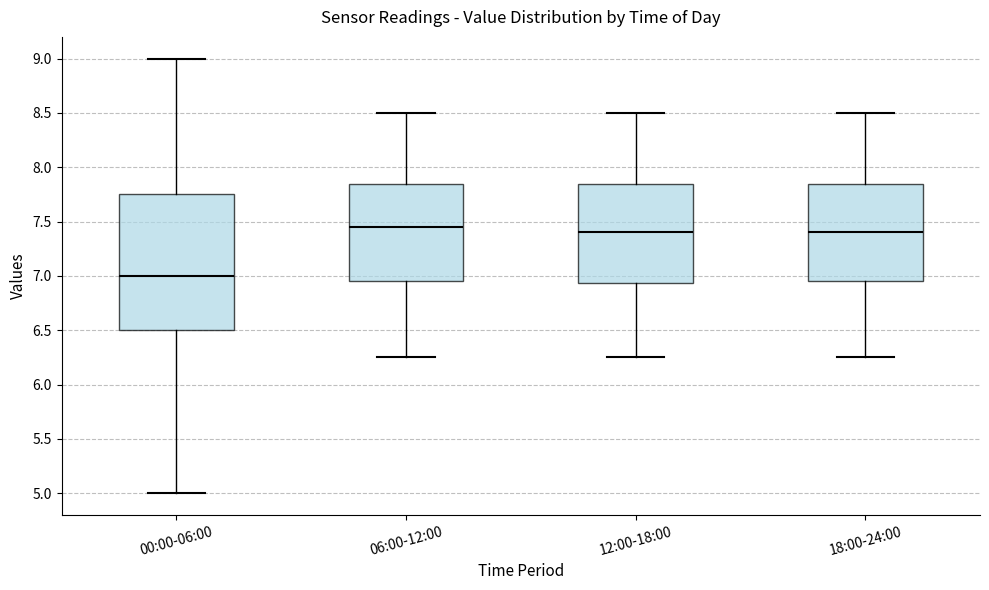

Where is the lower edge of the box for 18:00-24:00 on the y-axis? The values are not printed on the chart, so give them approximately, as read against the axis.

6.95